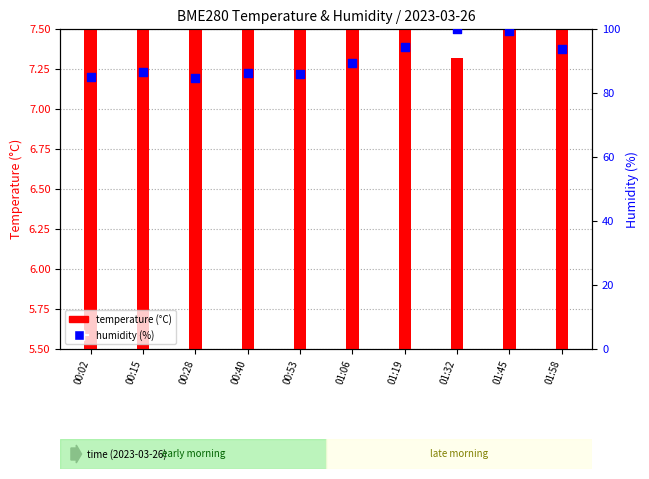

Which series contains the highest Y value?

humidity (%)